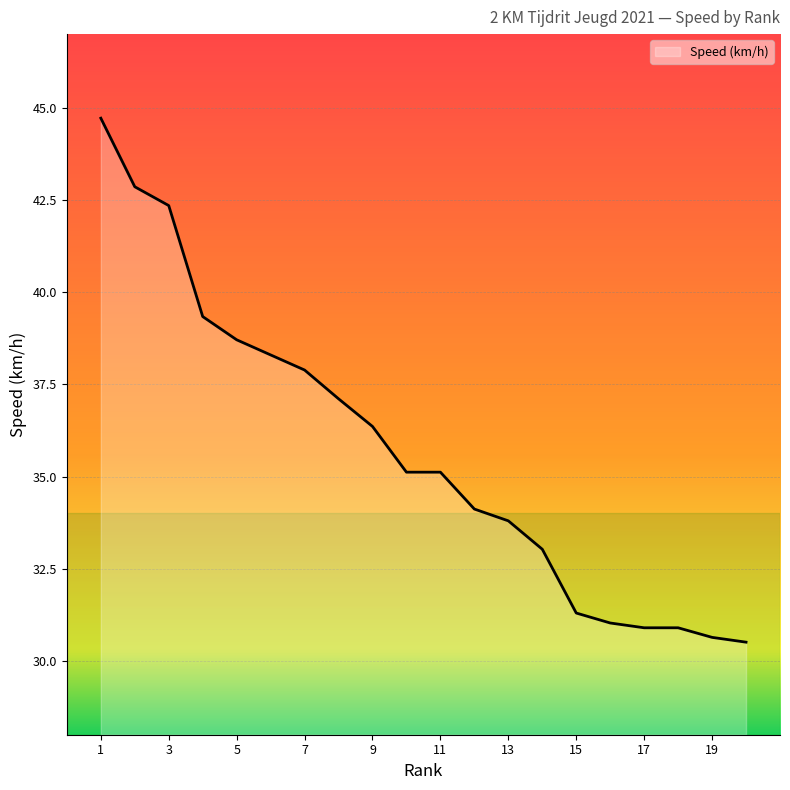

Does the chart display data point markers on the line(s)?

No